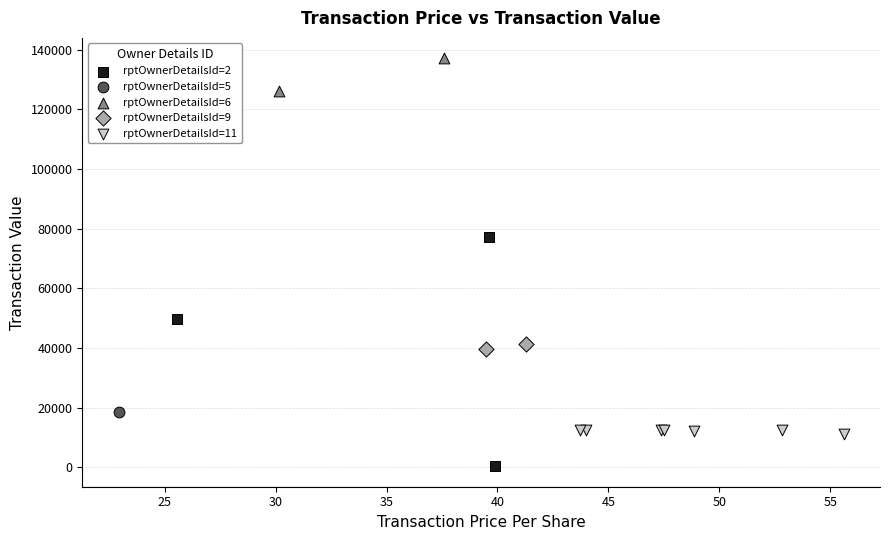

What are all the series names shown in the legend?

rptOwnerDetailsId=2, rptOwnerDetailsId=5, rptOwnerDetailsId=6, rptOwnerDetailsId=9, rptOwnerDetailsId=11